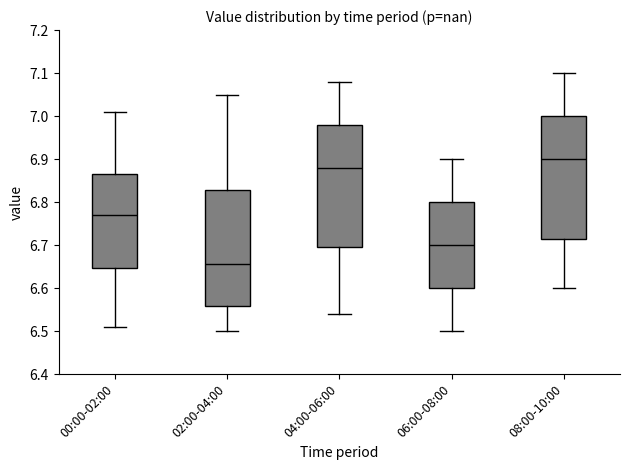

Which box has the lowest median line?

02:00-04:00